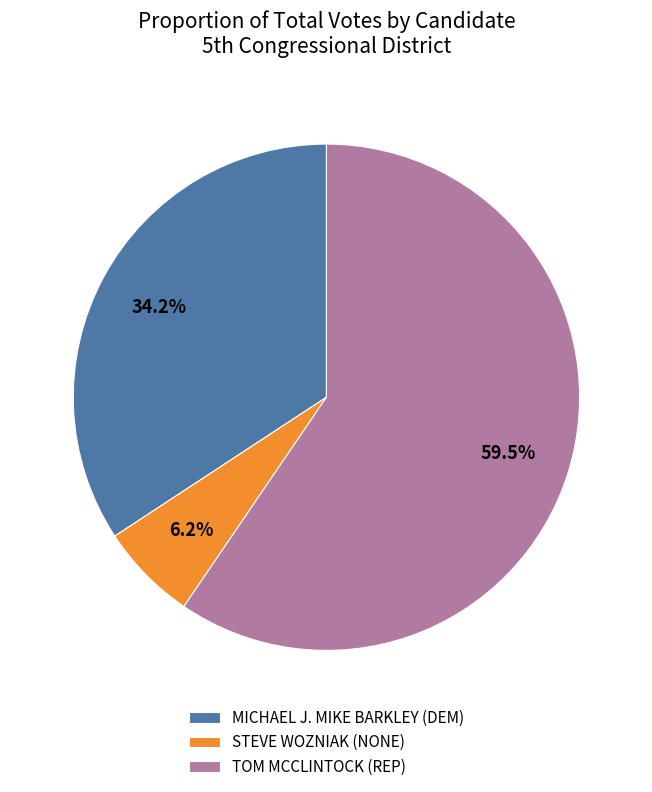

Which has a higher value, MICHAEL J. MIKE BARKLEY (DEM) or TOM MCCLINTOCK (REP)?

TOM MCCLINTOCK (REP)